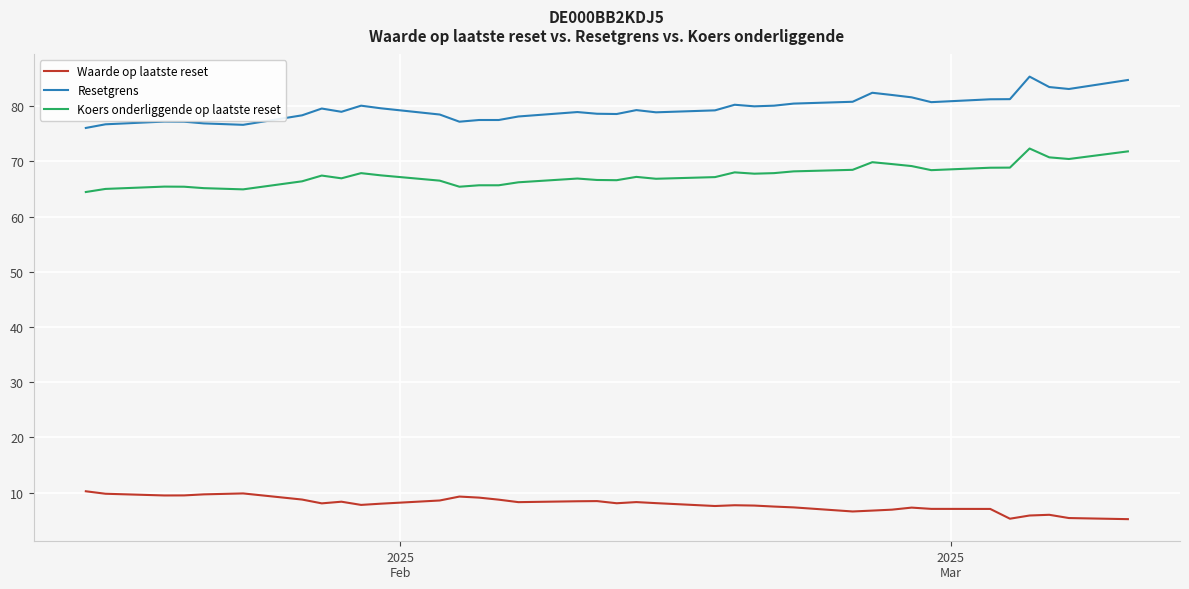

Rank the series by their maximum value, from lowest to highest.

Waarde op laatste reset, Koers onderliggende op laatste reset, Resetgrens